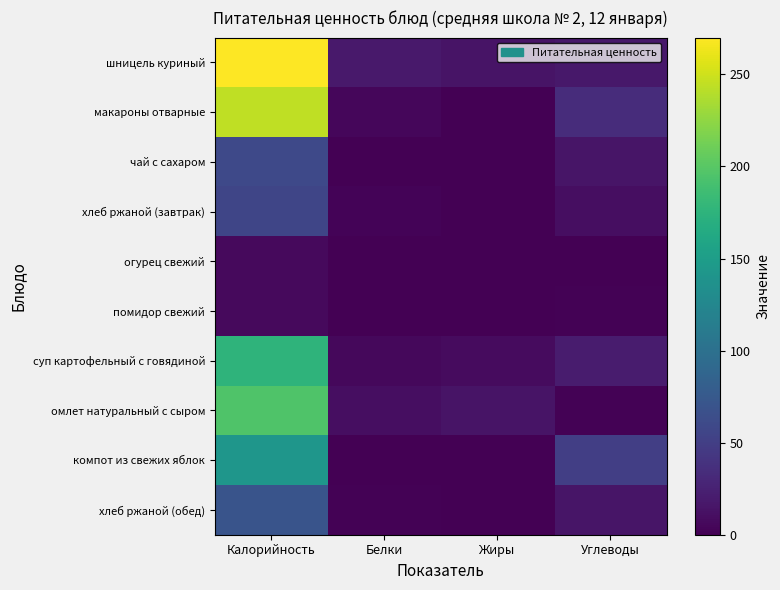

At Углеводы, list the series in order from largest to smallest.

компот из свежих яблок, макароны отварные, суп картофельный с говядиной, шницель куриный, хлеб ржаной (обед), чай с сахаром, хлеб ржаной (завтрак), омлет натуральный с сыром, помидор свежий, огурец свежий